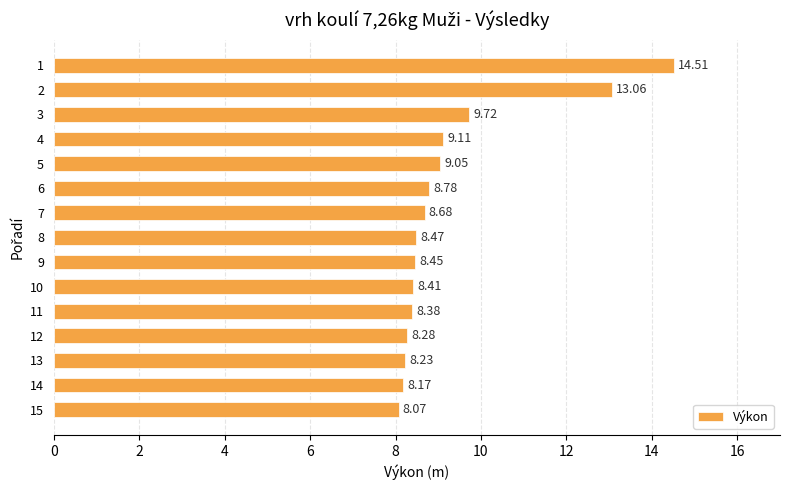

List the labels in order of value, largest first.

1, 2, 3, 4, 5, 6, 7, 8, 9, 10, 11, 12, 13, 14, 15